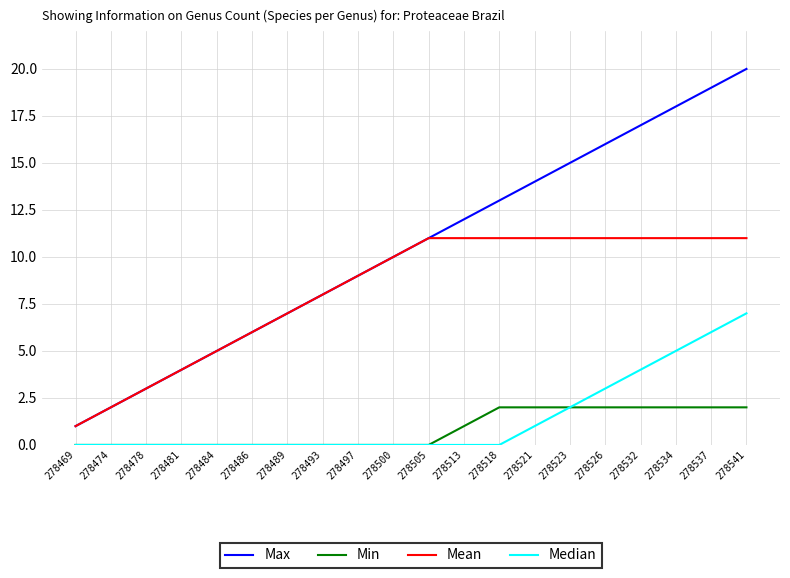

What is the highest value of the Median series?

7